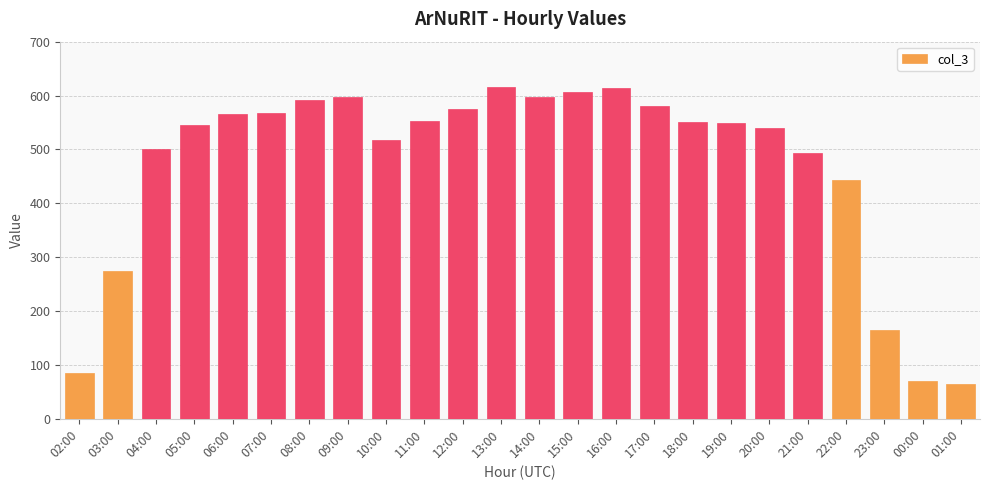

What is the label of the 16th bar from the right?

10:00